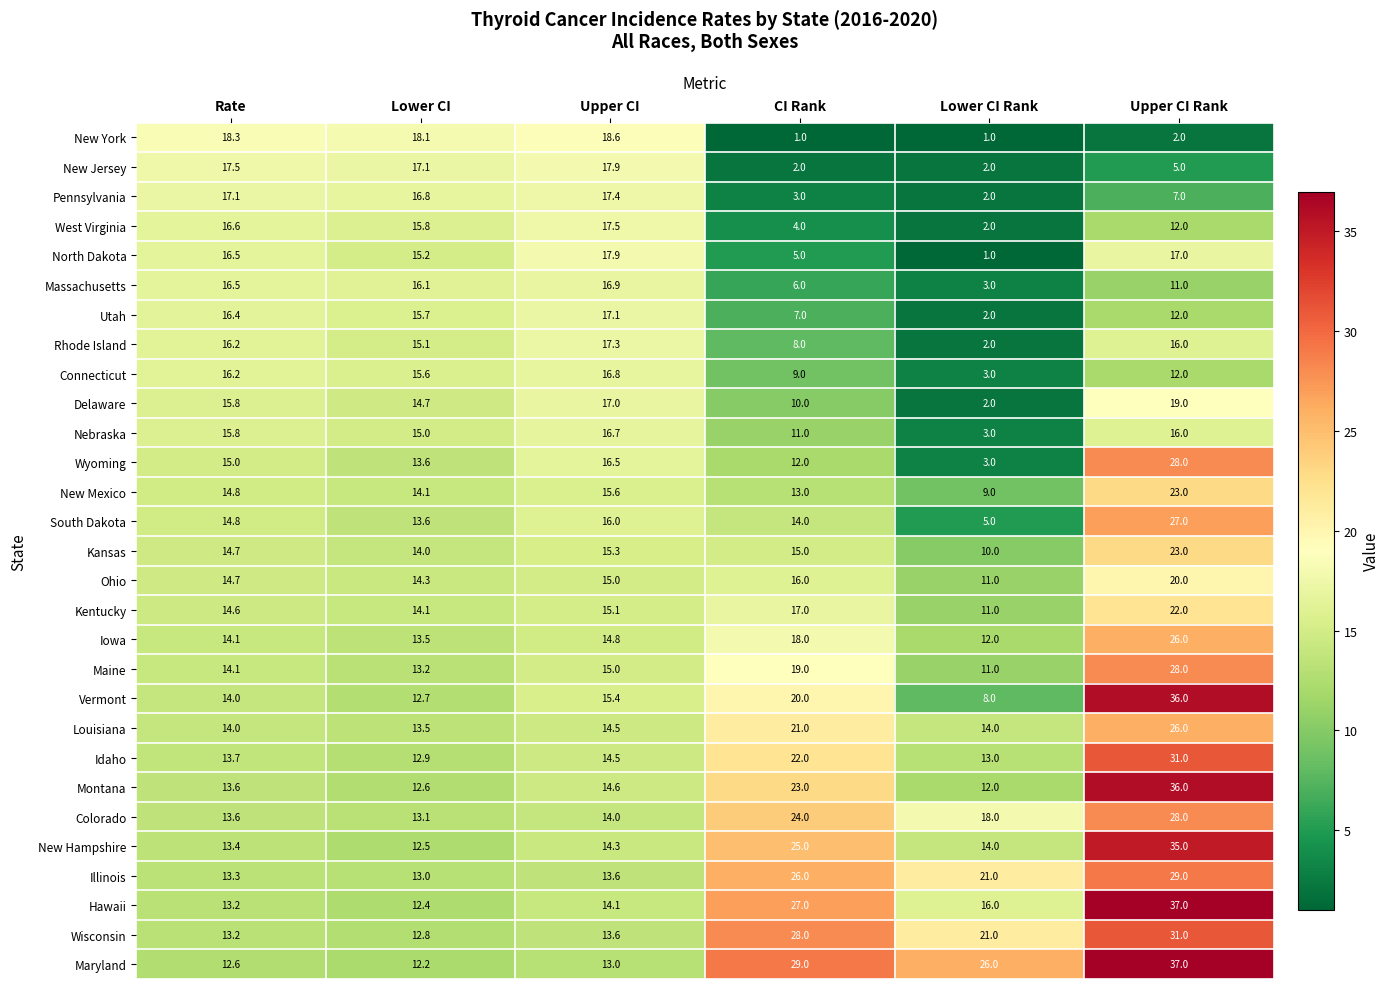

What is the sum of the Wisconsin values at Lower CI and Upper CI?

26.4